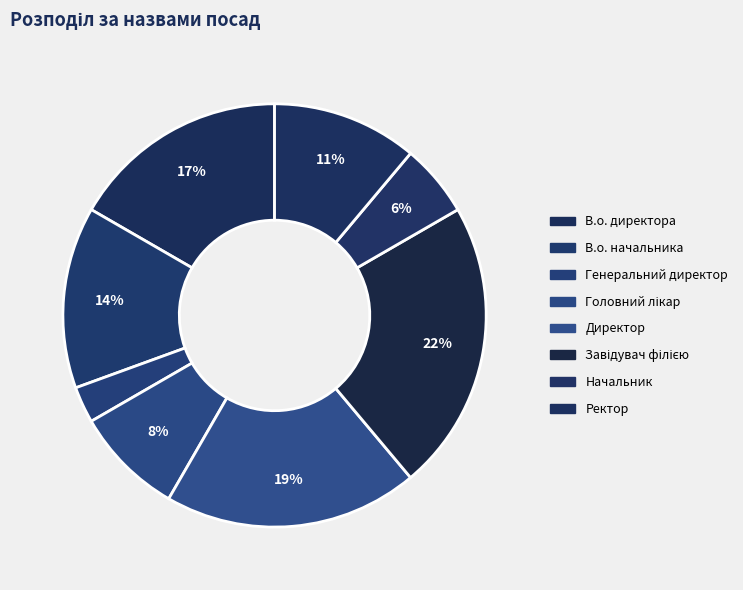

How many slices are in this pie chart?

8